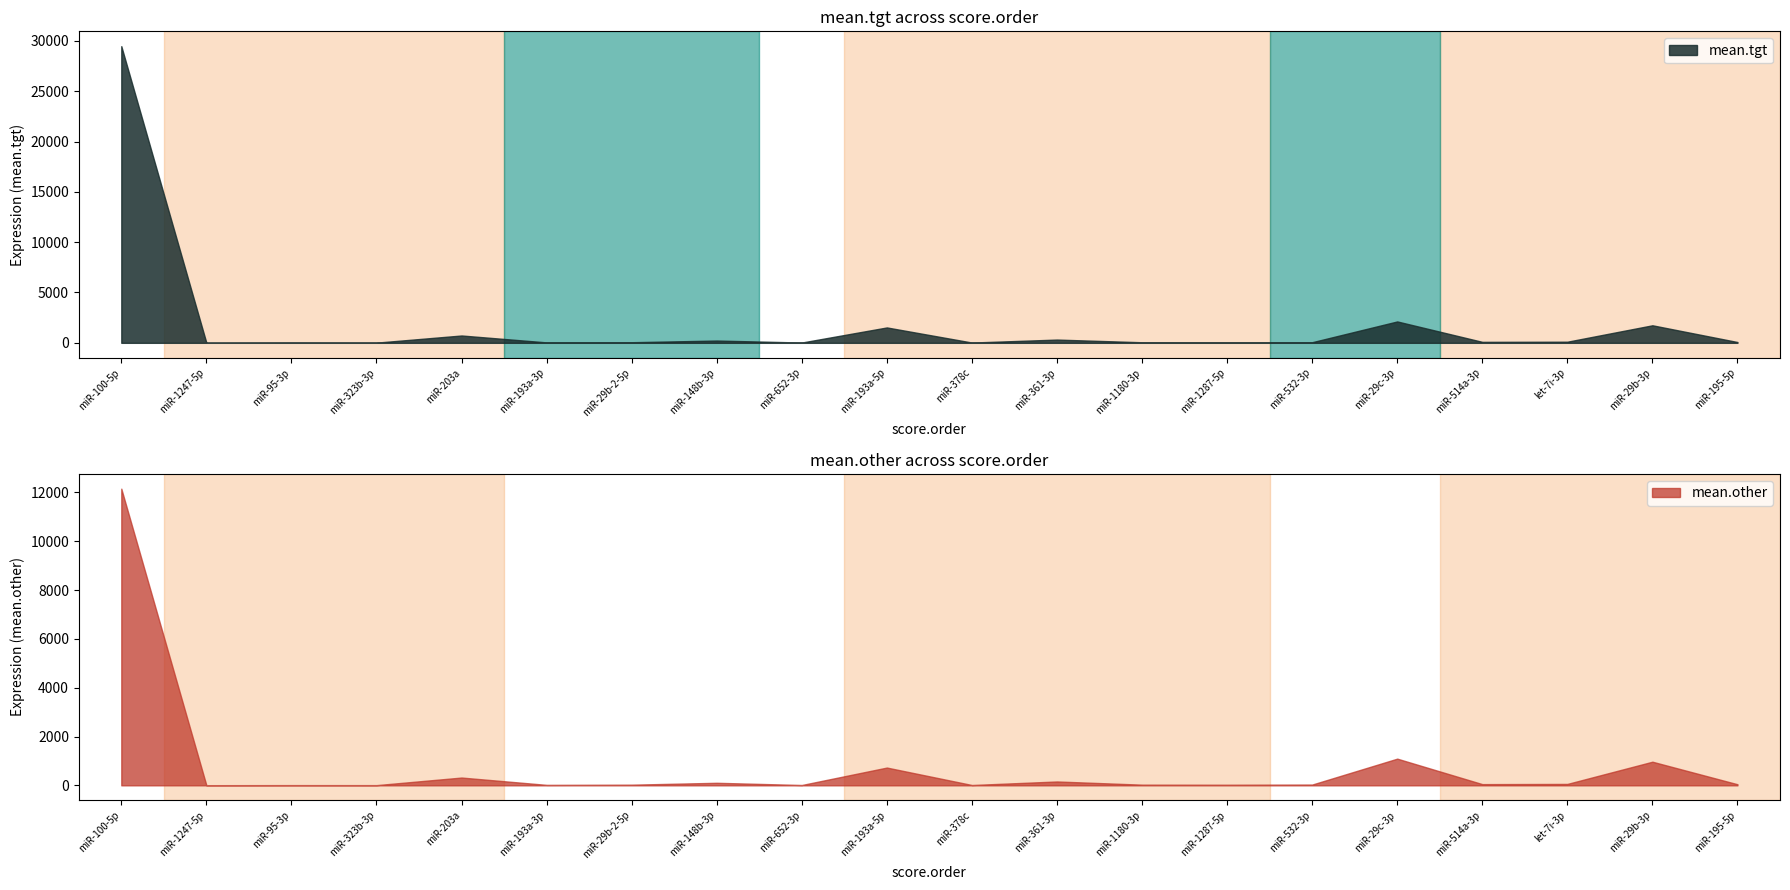

At which category is the sum across all series the highest?

1